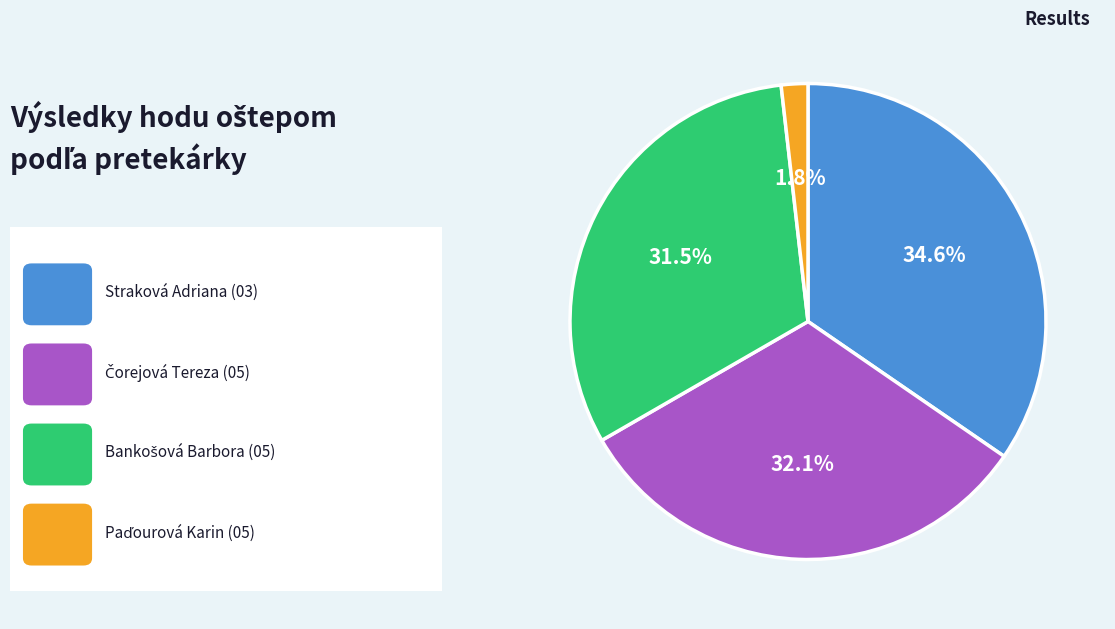

Does any single category account for the majority?

No